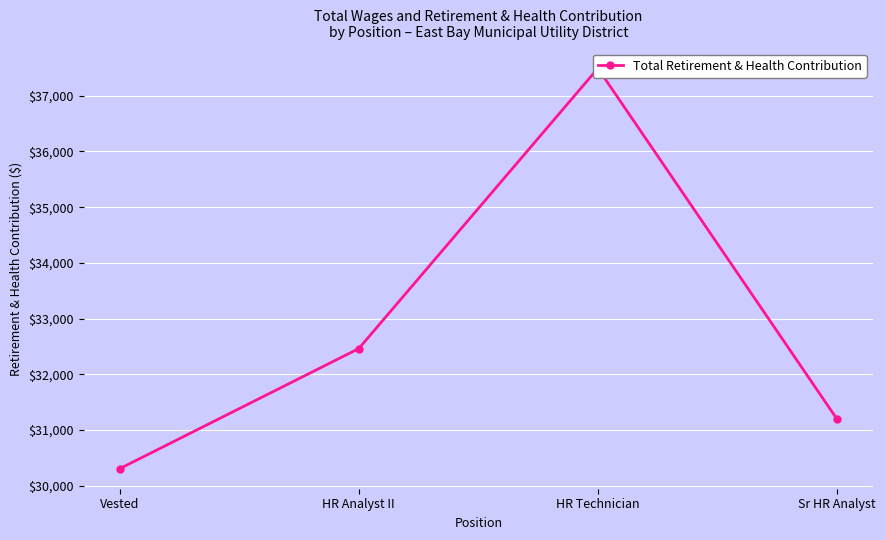

At which category does the data reach its first local peak?

HR Technician